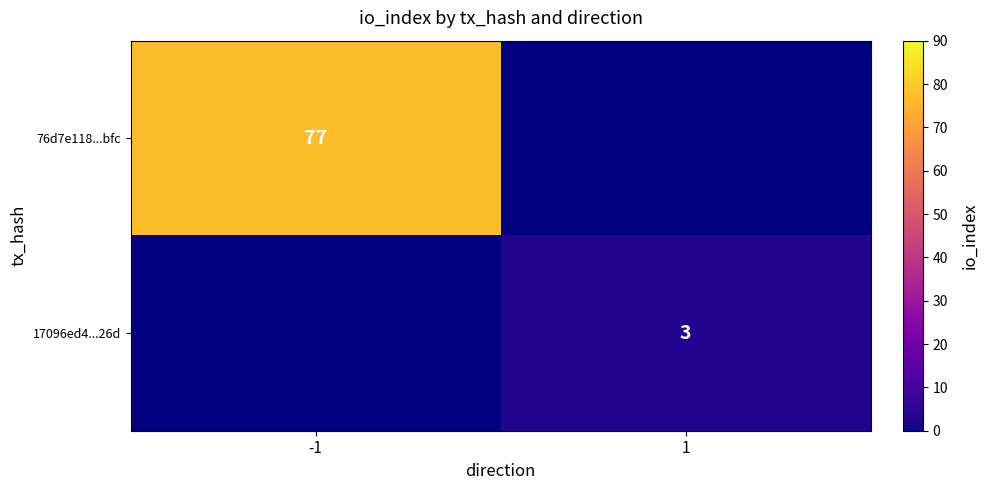

Is it true that 17096ed4...26d equals 5 at 1?

False